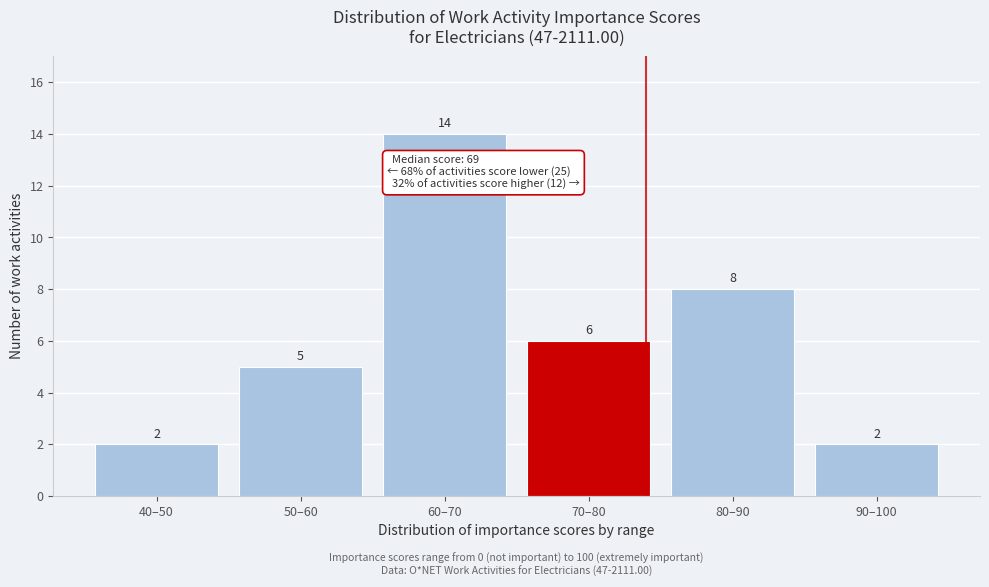

Reading left to right, what are all the values shown in this chart?

40–50=2	50–60=5	60–70=14	70–80=6	80–90=8	90–100=2